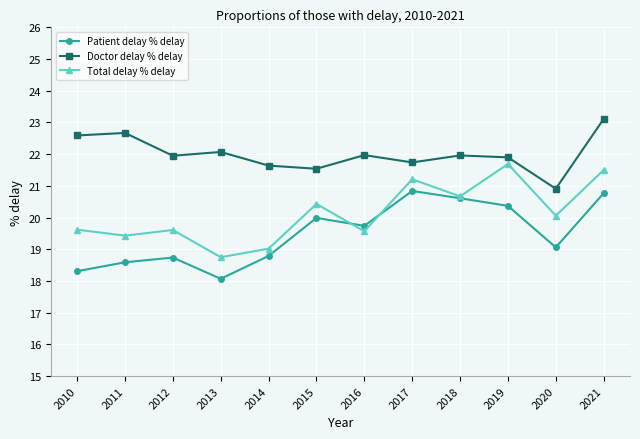

How many lines are shown in the chart?

3